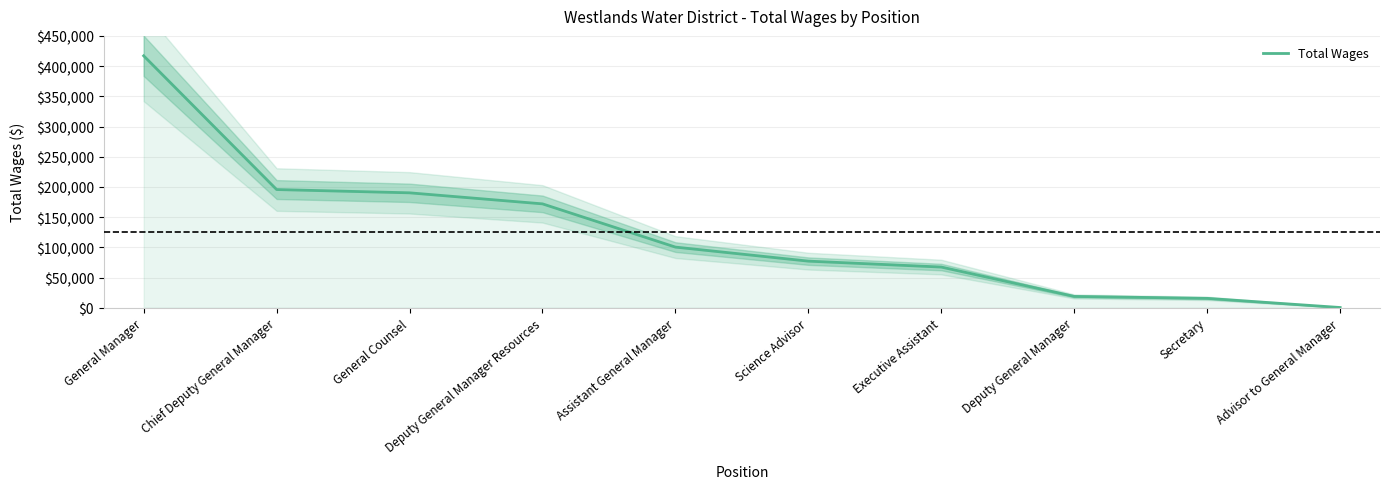

Reading left to right, what are all the values shown in this chart?

417012	195649	190219	171948	100369	77137	67340	18750	15523	384